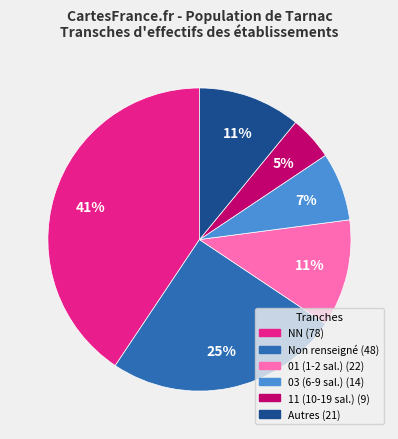

To the nearest percent, what is the difference between the largest and smallest slice percentages?

36%